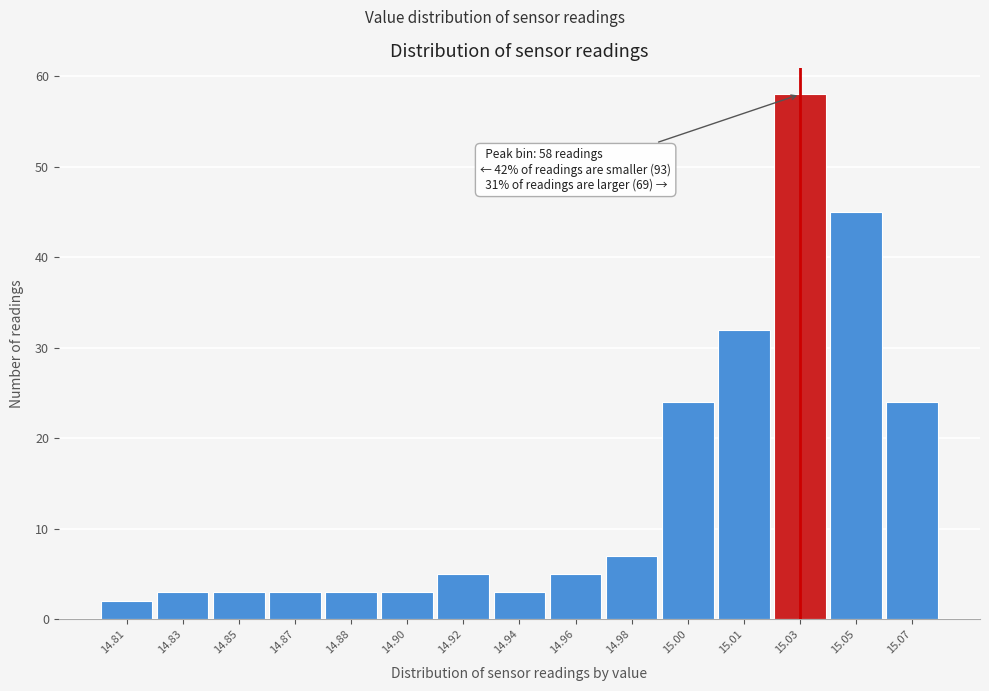

Reading left to right, list all the values displayed in this chart.

2	3	3	3	3	3	5	3	5	7	24	32	58	45	24